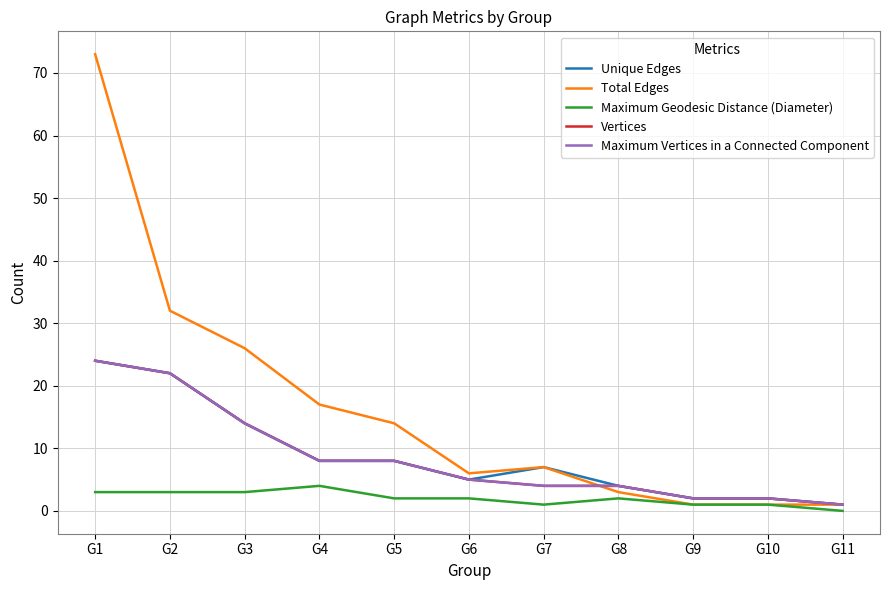

Is this an area chart (filled region under the line)?

No